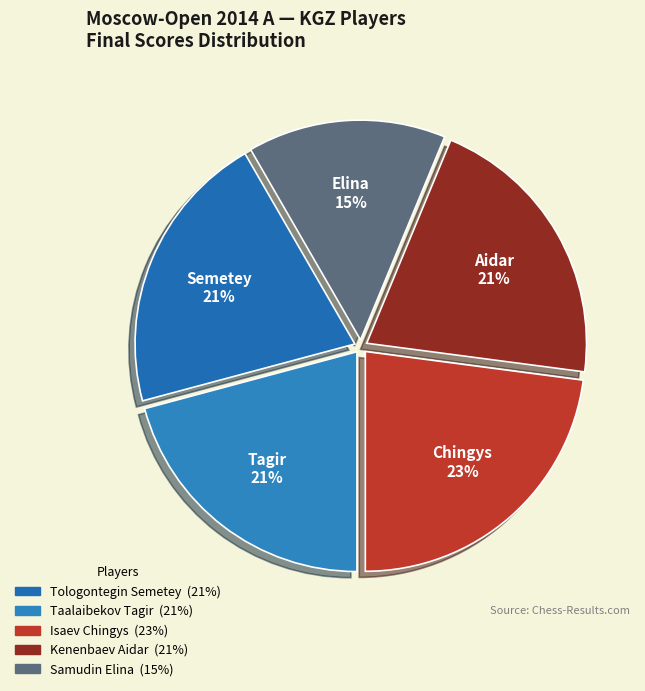

How many segments does this pie chart have?

5